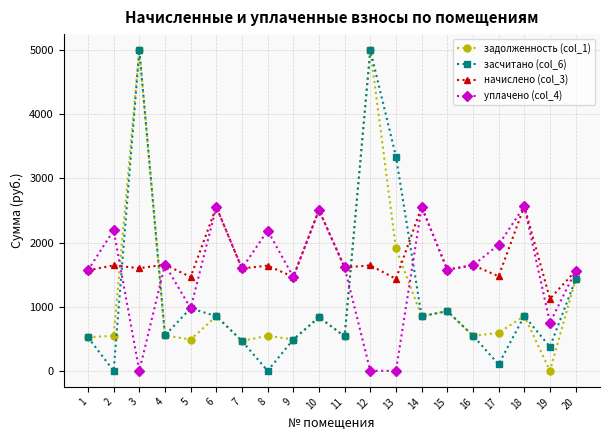

What value does the засчитано (col_6) series have at 13?

3341.8